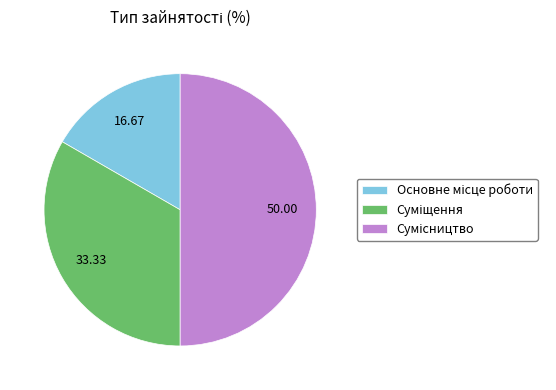

The Суміщення slice represents 33% of the pie. True or false?

True